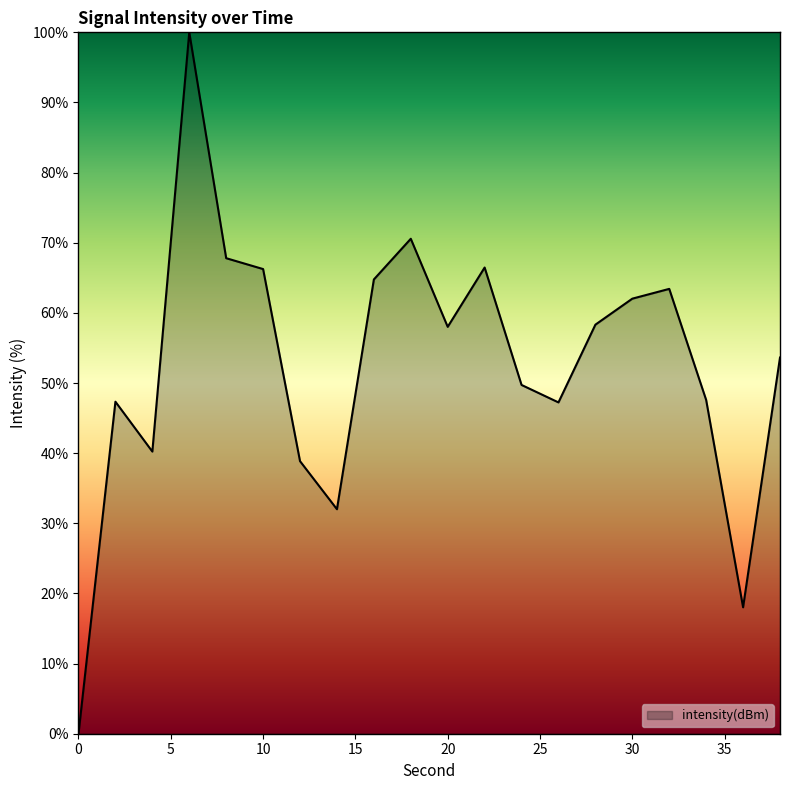

What is the difference between the maximum and minimum values?

100.0